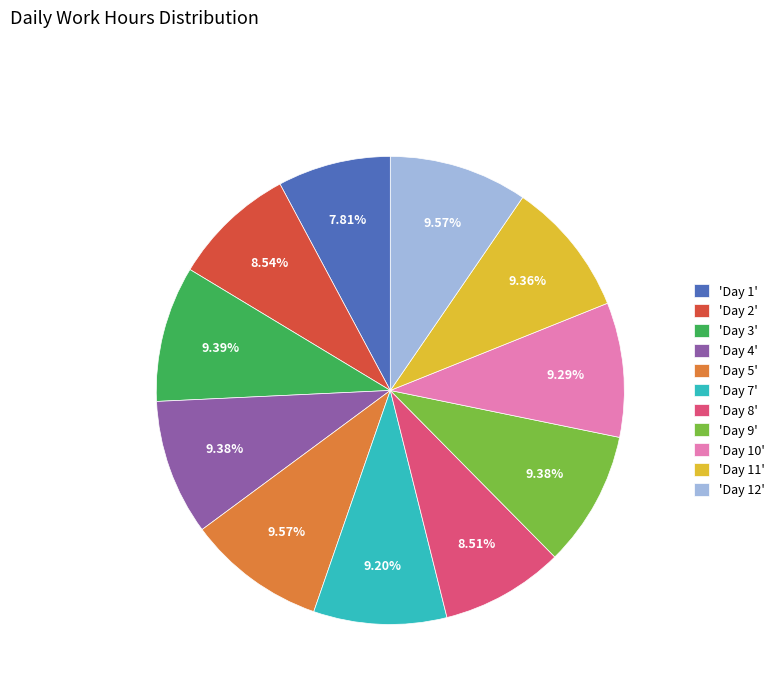

Is there a majority slice in this chart?

No